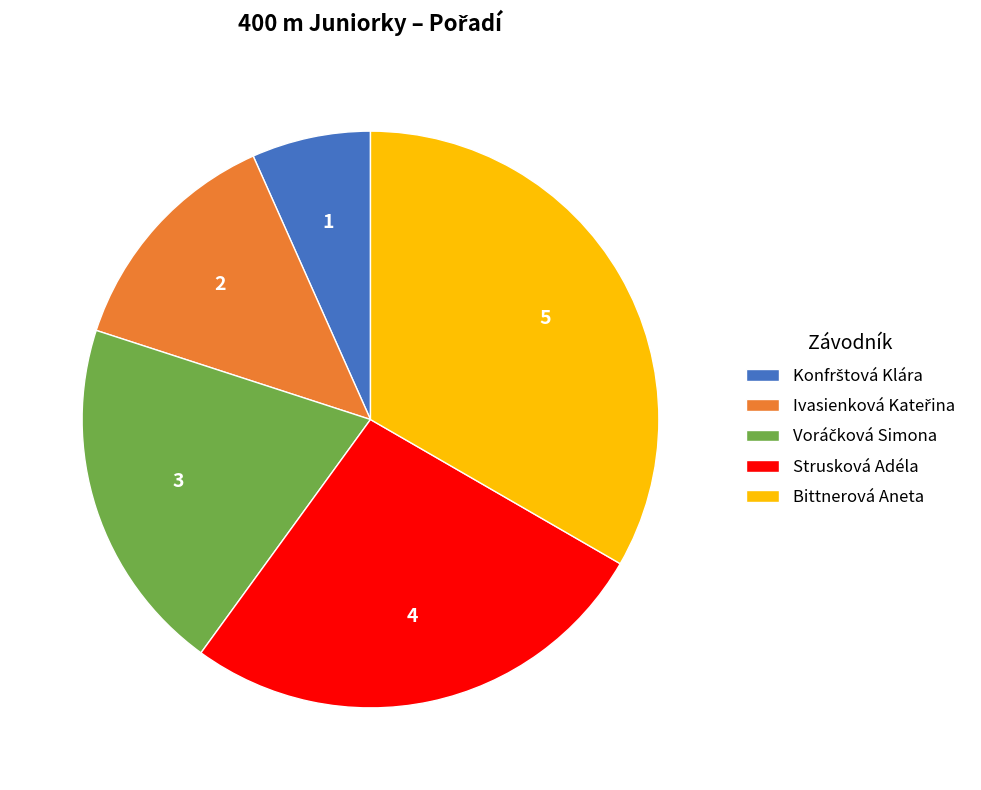

Does Strusková Adéla represent more than half of the total?

No